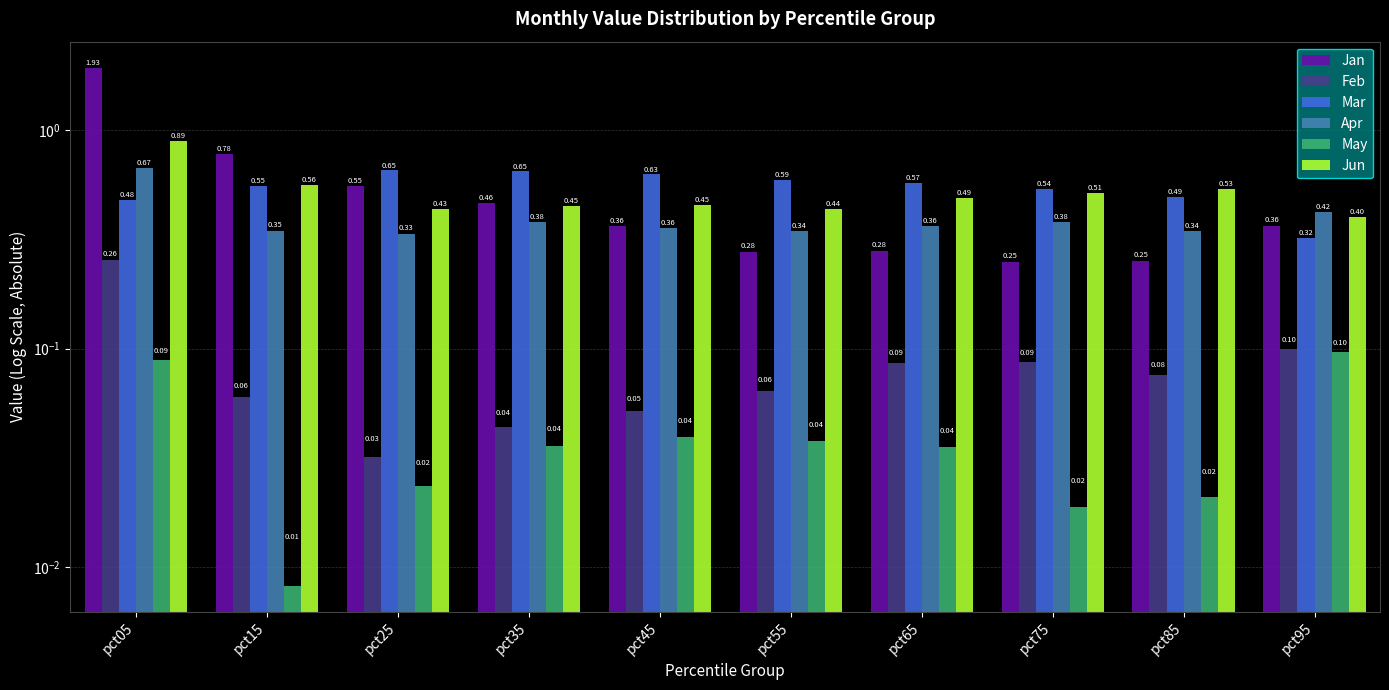

What is the maximum value shown in the chart?

1.9